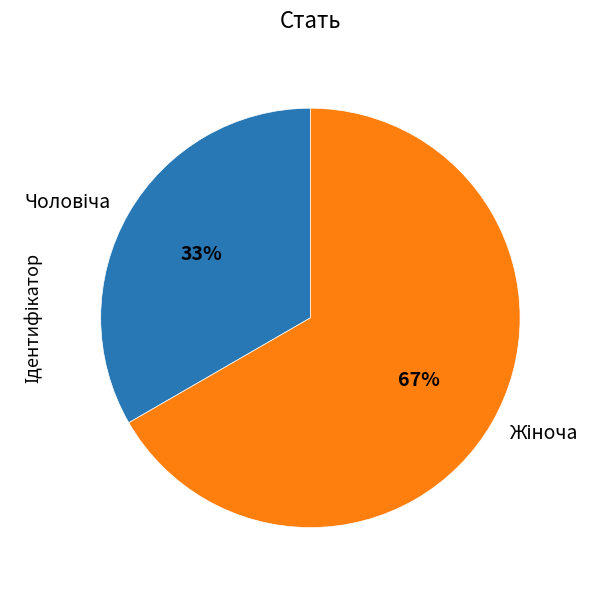

Count the number of slices in the pie.

2